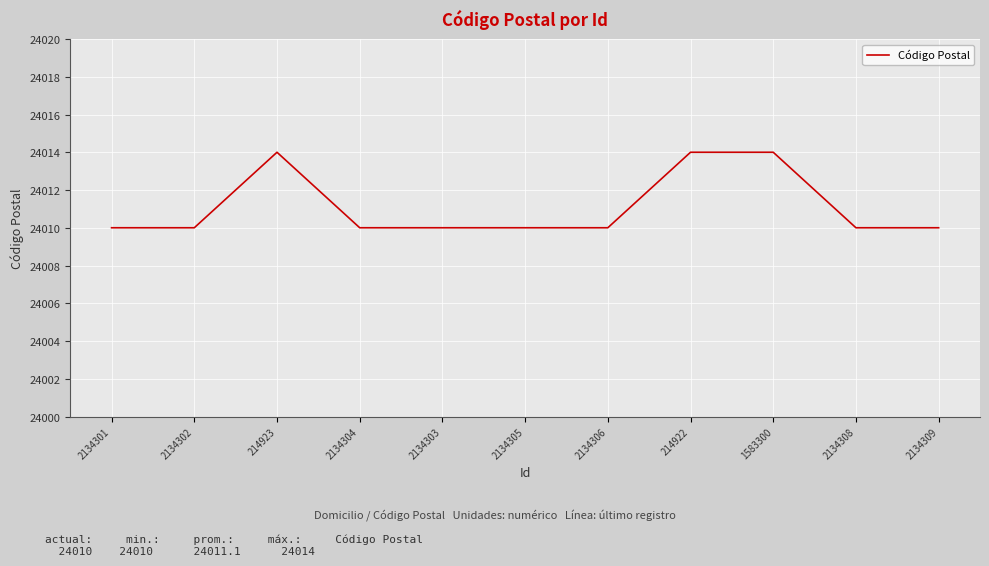

What is the minimum value shown in the chart?

24010